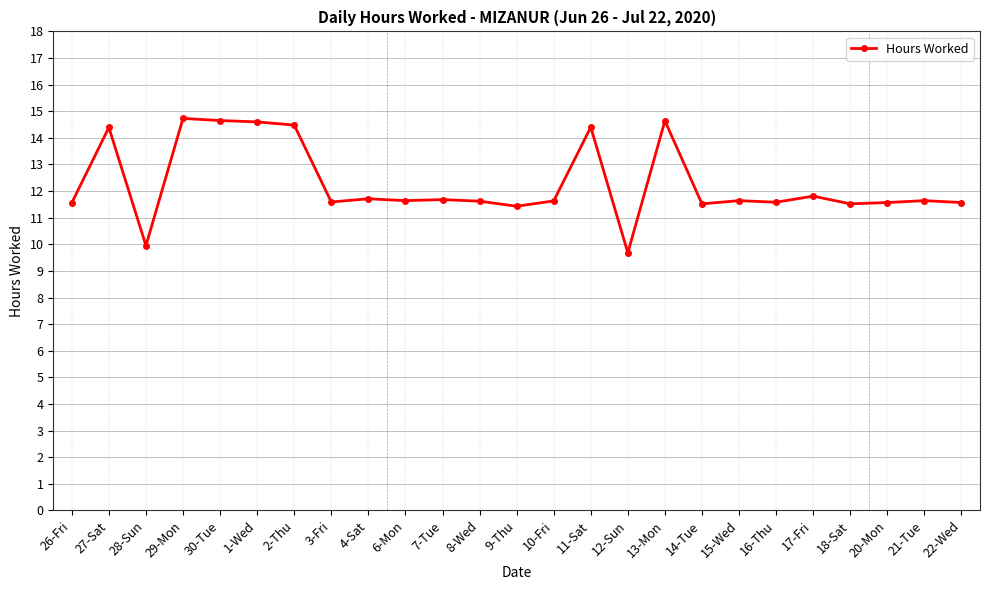

What is the sum of the values at 2-Thu and 20-Mon?

26.1